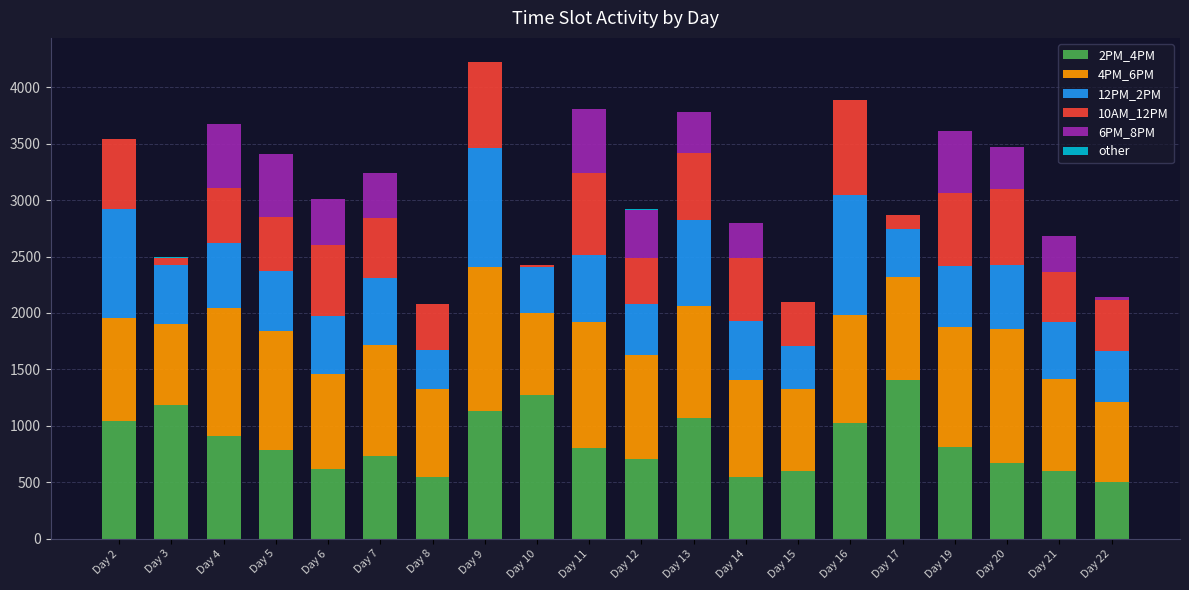

The value of 2PM_4PM at Day 9 is 352.0. True or false?

False